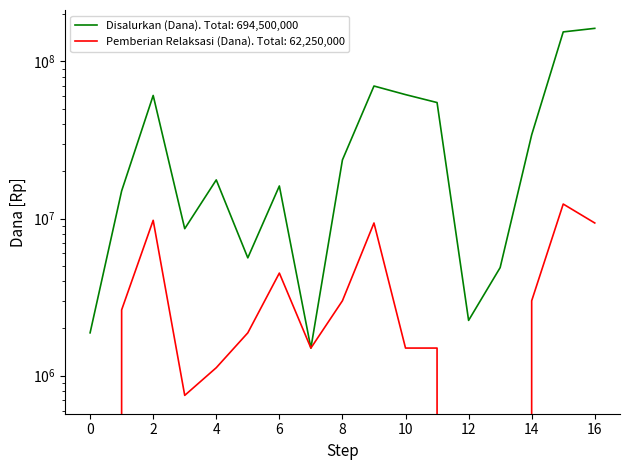

Count the number of categories in the chart.

17